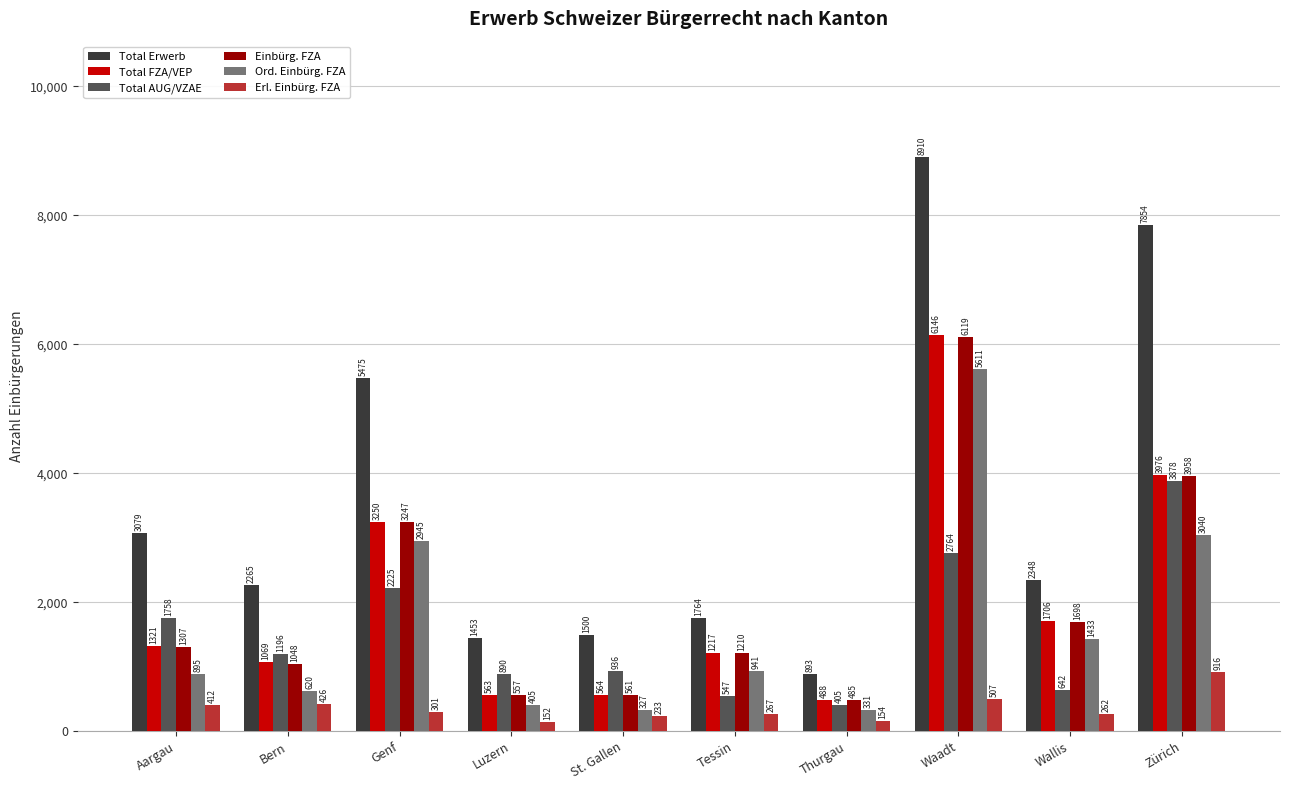

What is the sum of the Einbürg. FZA values at Wallis and Waadt?

7817